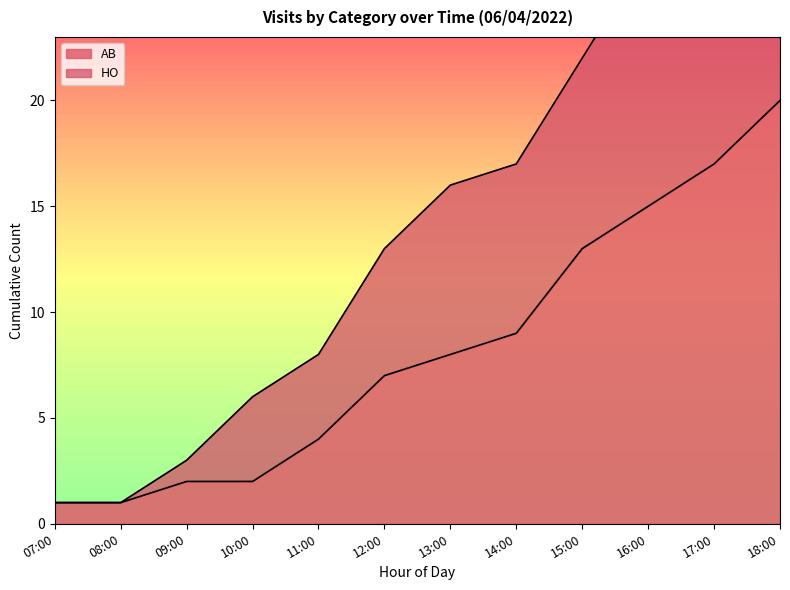

Does the chart have visible grid lines?

No